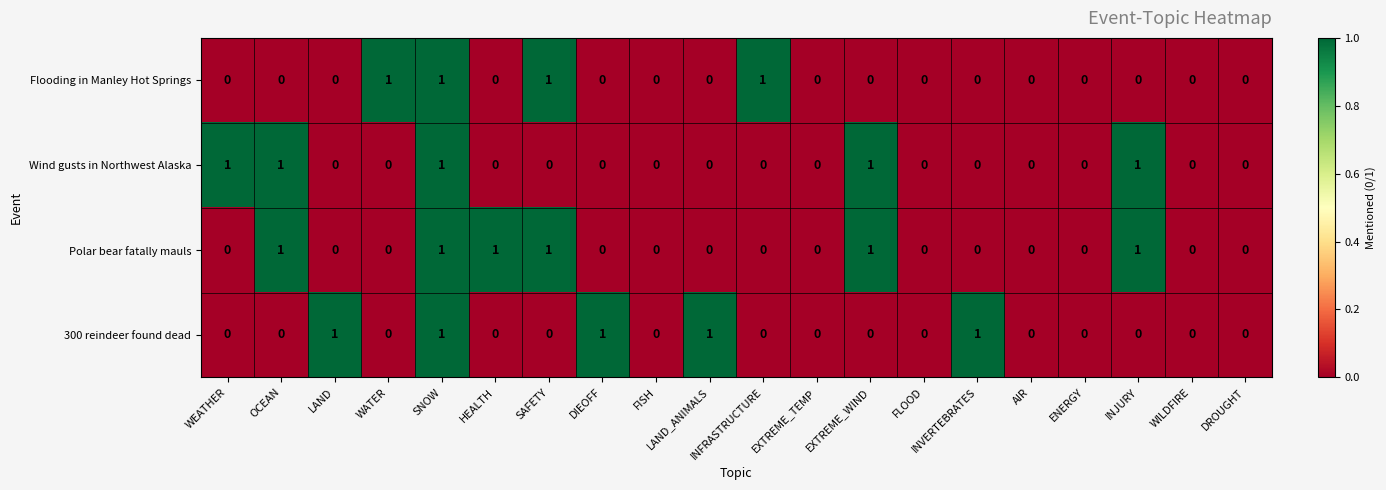

How many data points in Polar bear fatally mauls are above 0?

6